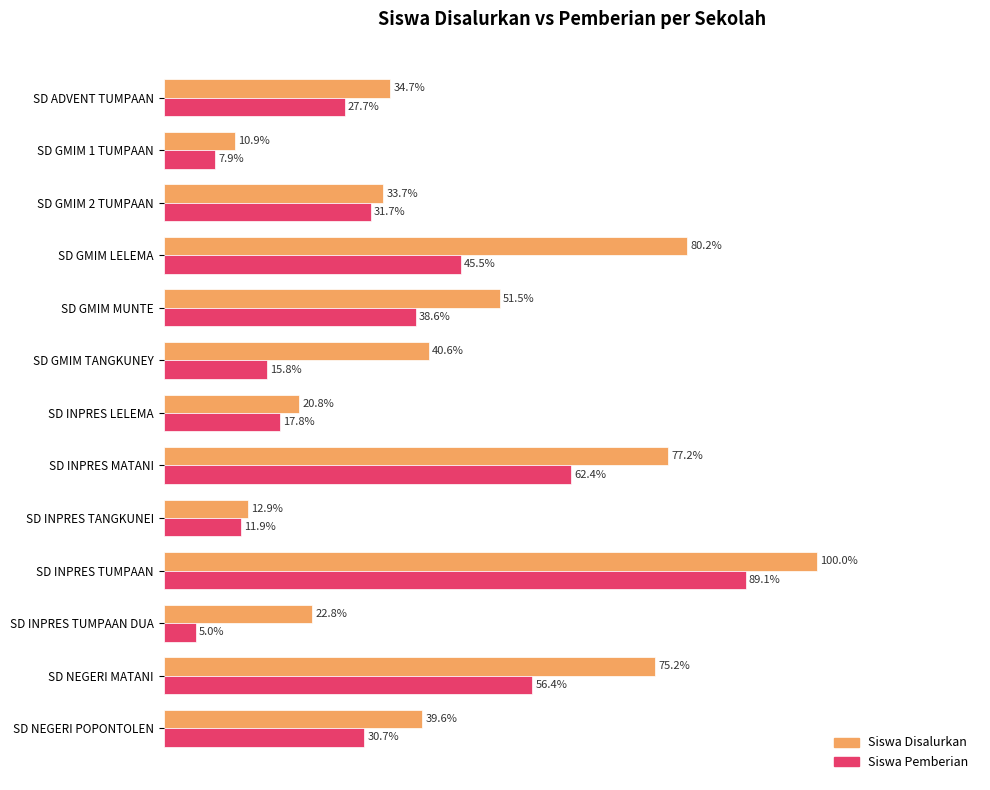

What are all the series names shown in the legend?

Siswa Disalurkan, Siswa Pemberian